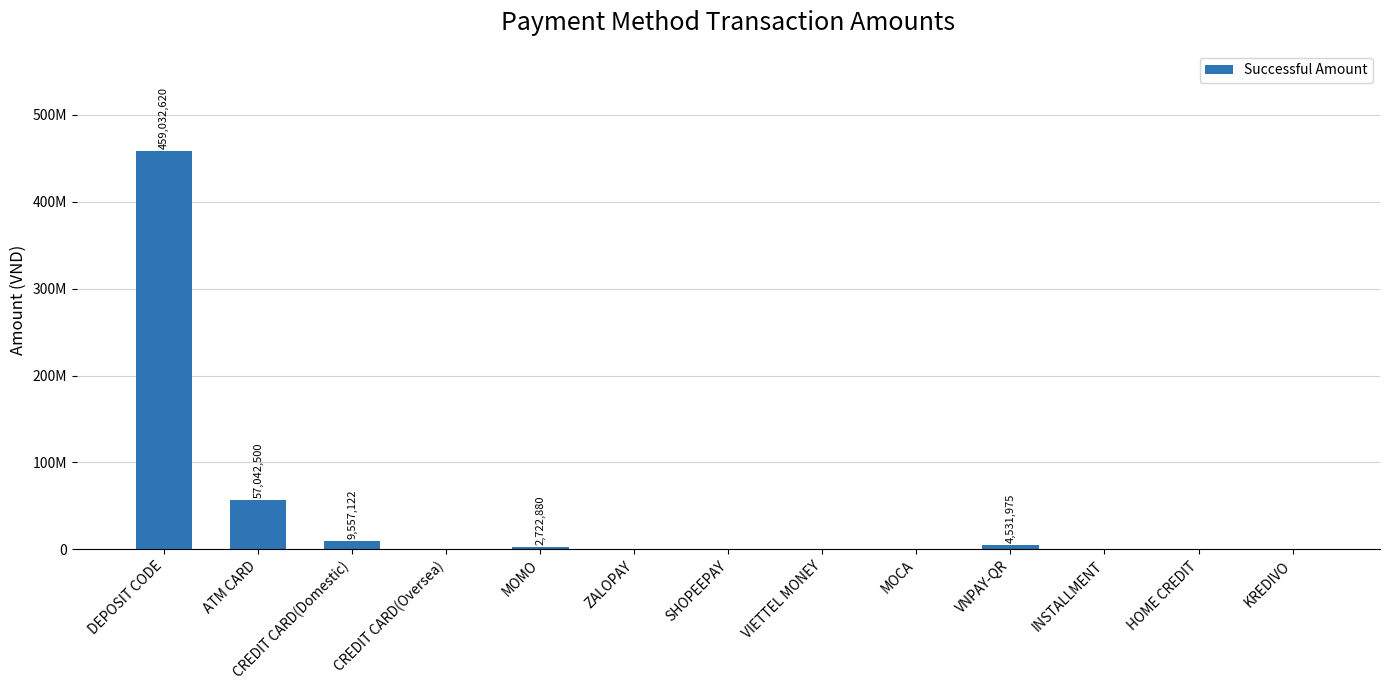

Which category has the lowest value across all series?

CREDIT CARD(Oversea)